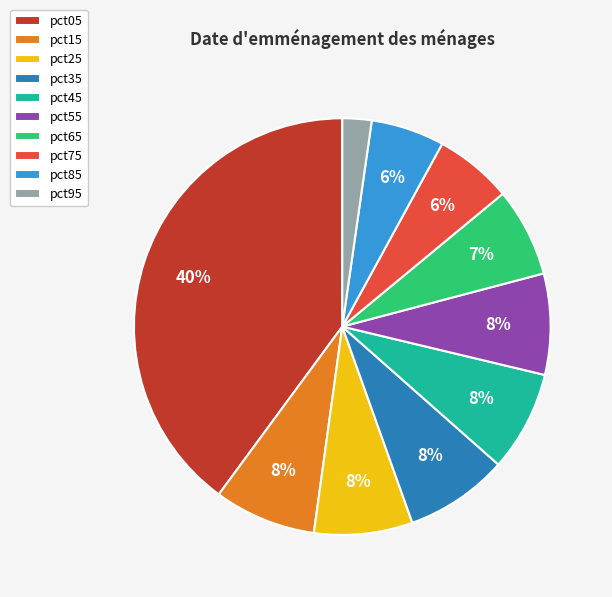

How many slices are in this pie chart?

10